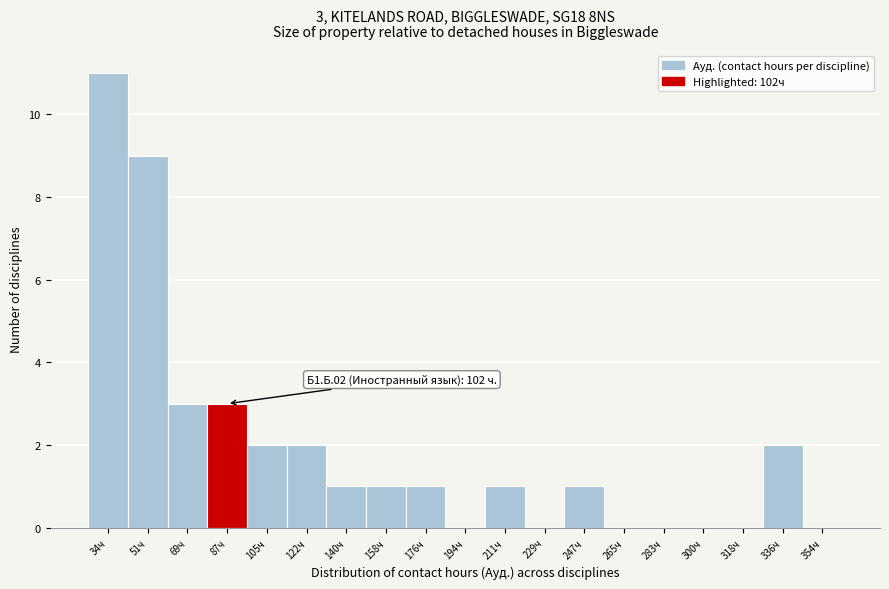

Reading right to left, extract all data points from this chart.

354ч=0	336ч=2	318ч=0	300ч=0	283ч=0	265ч=0	247ч=1	229ч=0	211ч=1	194ч=0	176ч=1	158ч=1	140ч=1	122ч=2	105ч=2	87ч=3	69ч=3	51ч=9	34ч=11